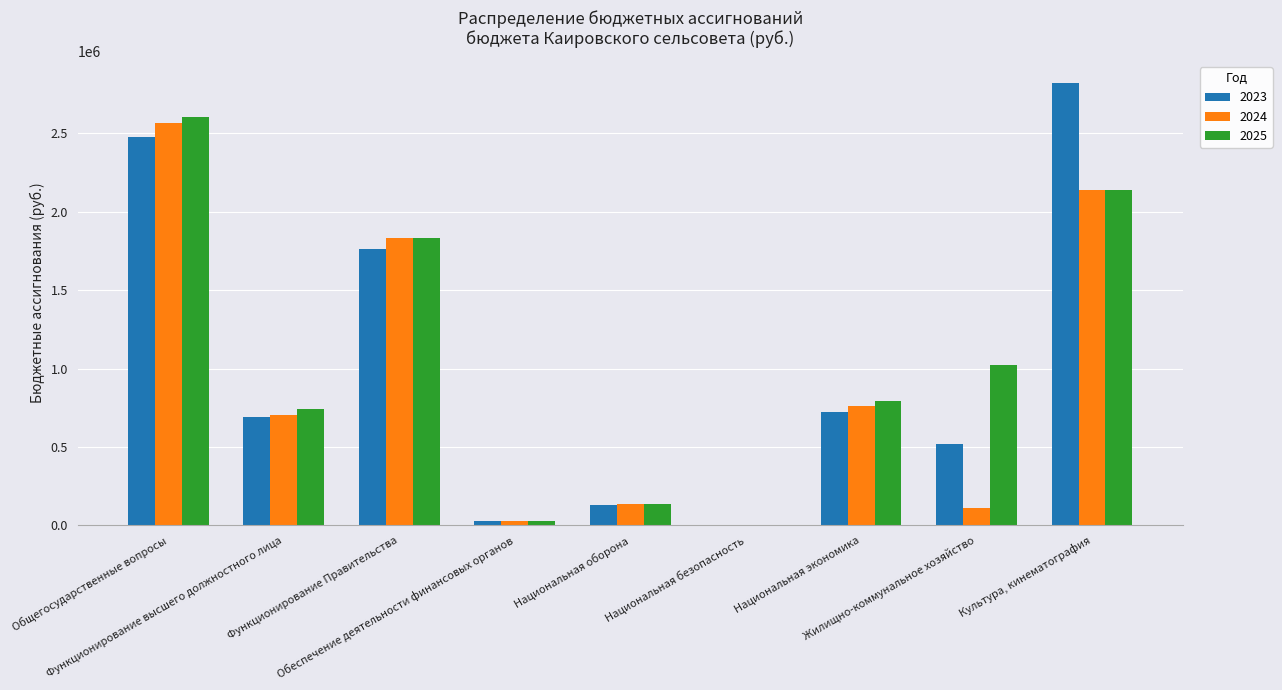

What is the maximum value shown in the chart?

2821438.4